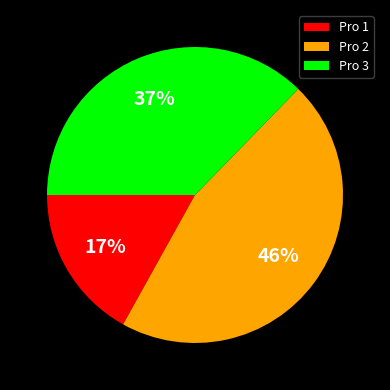

What is the ratio of the value at Pro 3 to the value at Pro 2?

0.8